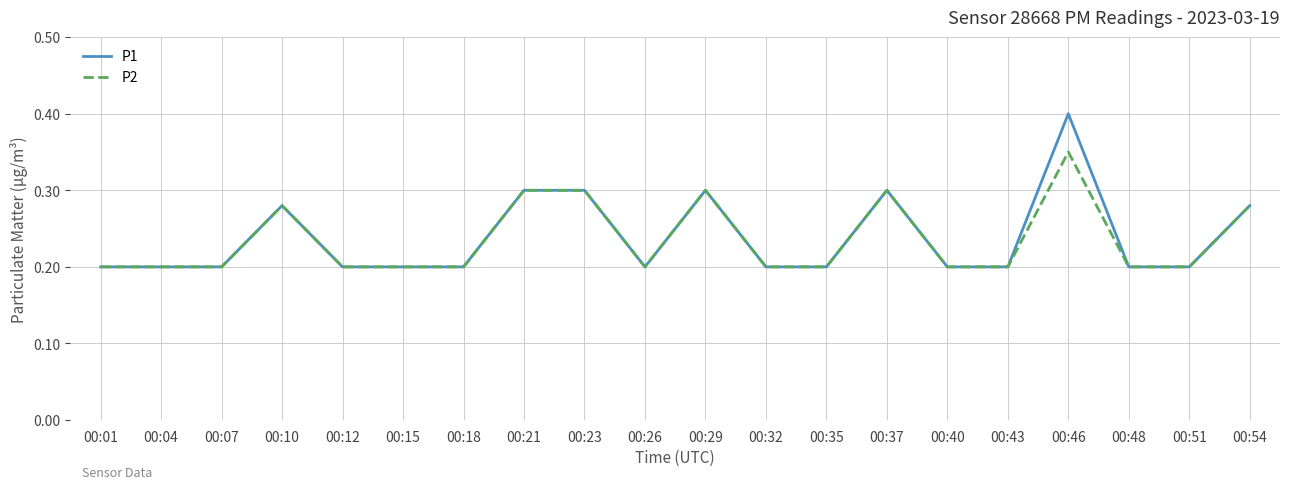

List the series in order of their peak value, lowest first.

P2, P1